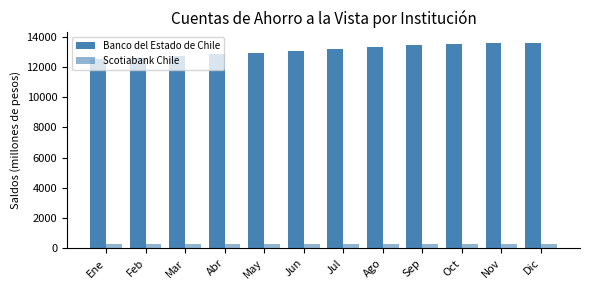

At Sep, list the series in order from largest to smallest.

Banco del Estado de Chile, Scotiabank Chile